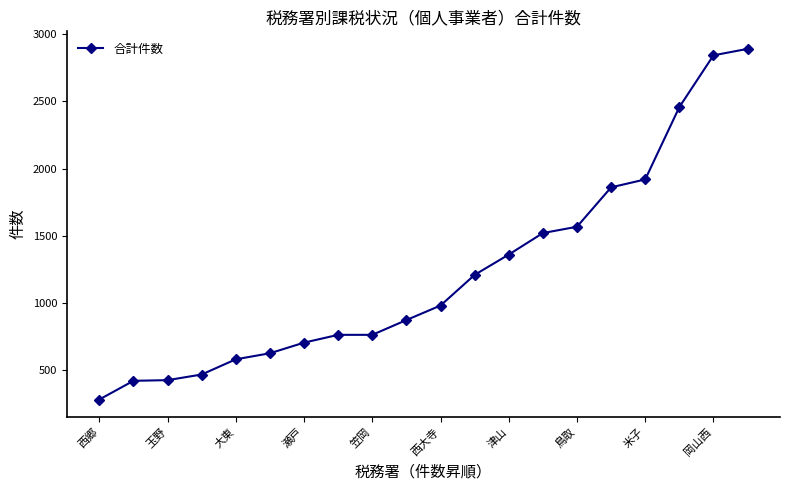

What is the difference between the maximum and second lowest values?

2469